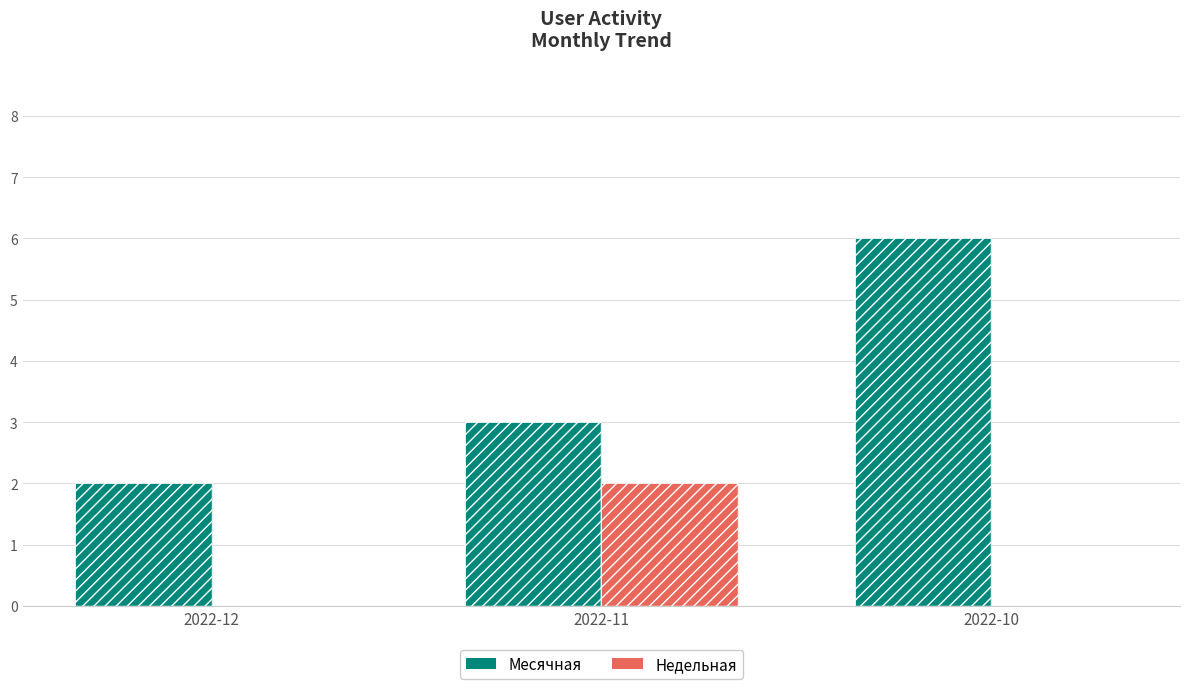

Which series has the largest total across all categories?

Месячная